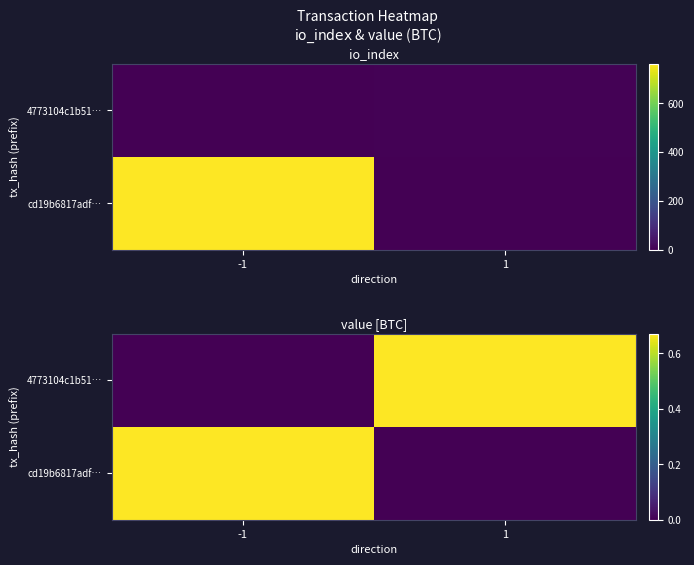

Where is 4773104c1b51… nearest to the value 0?

-1